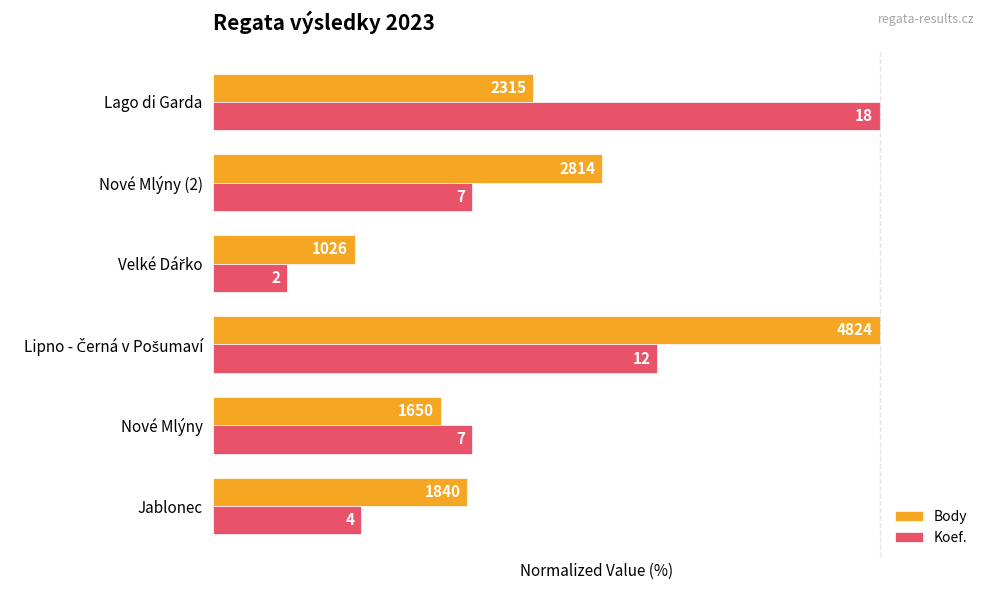

At how many categories does at least one series exceed 48?

3